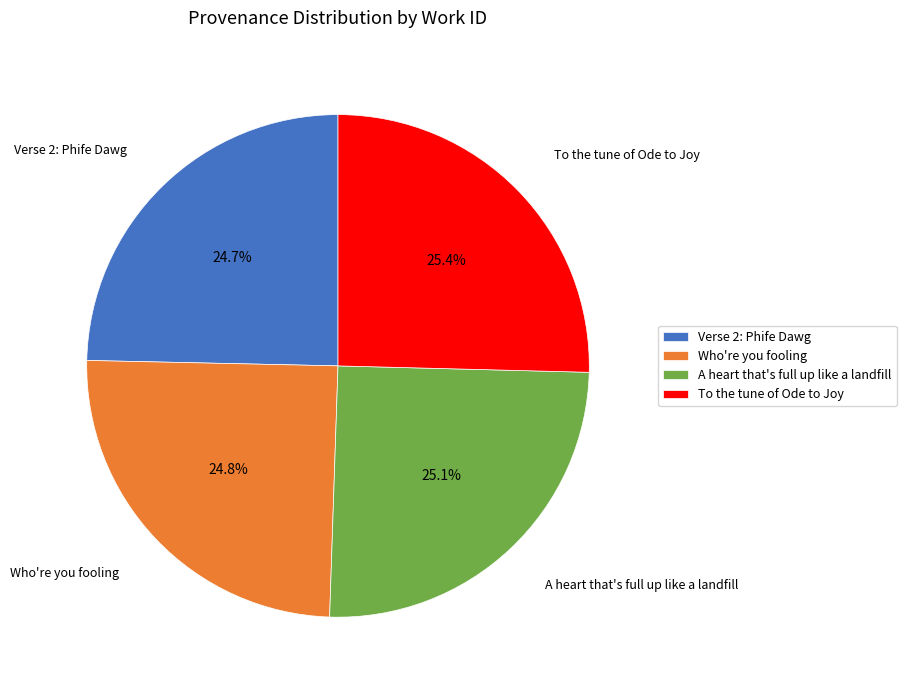

What percentage is NOT represented by Verse 2: Phife Dawg?

75.3%